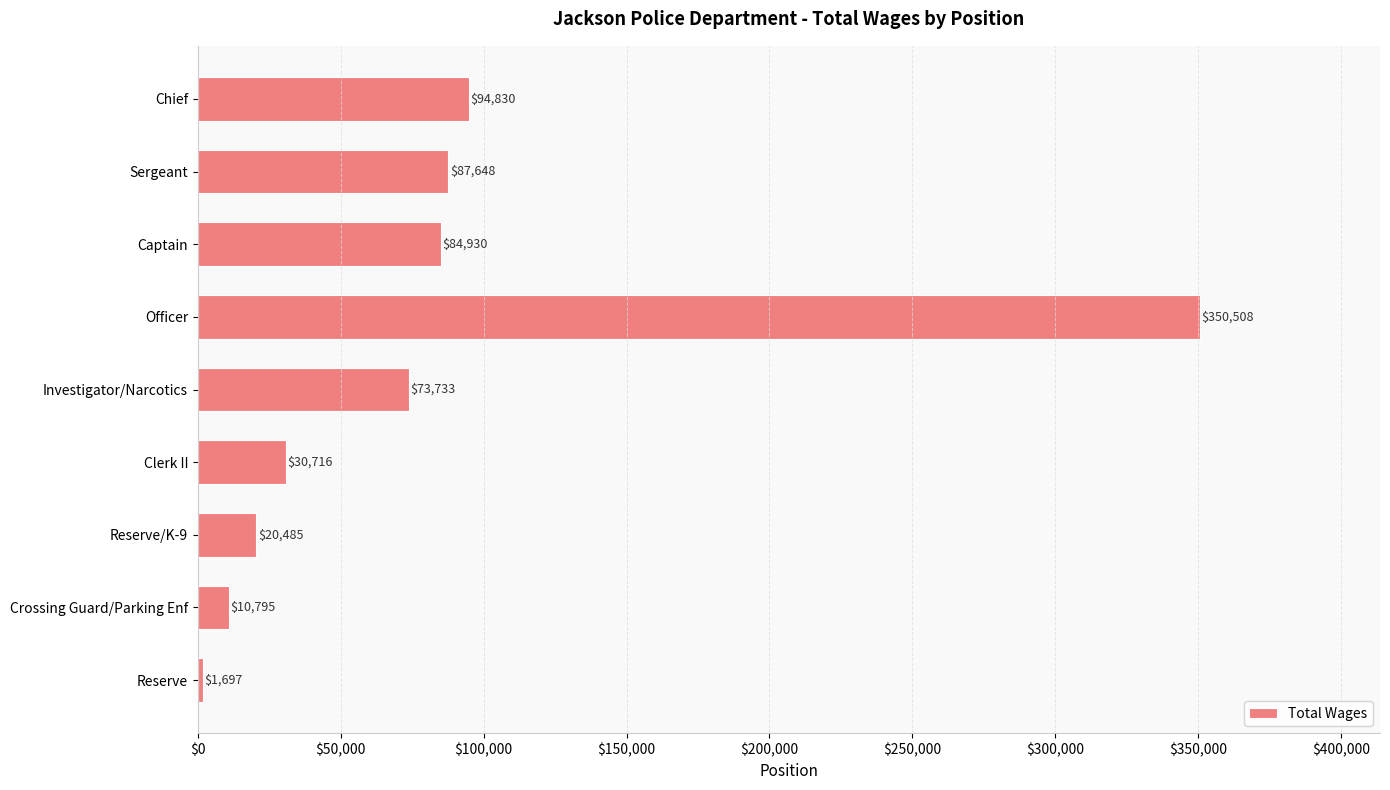

Reading top to bottom, transcribe all the data shown in this chart.

94830	87648	84930	350508	73733	30716	20485	10795	1697